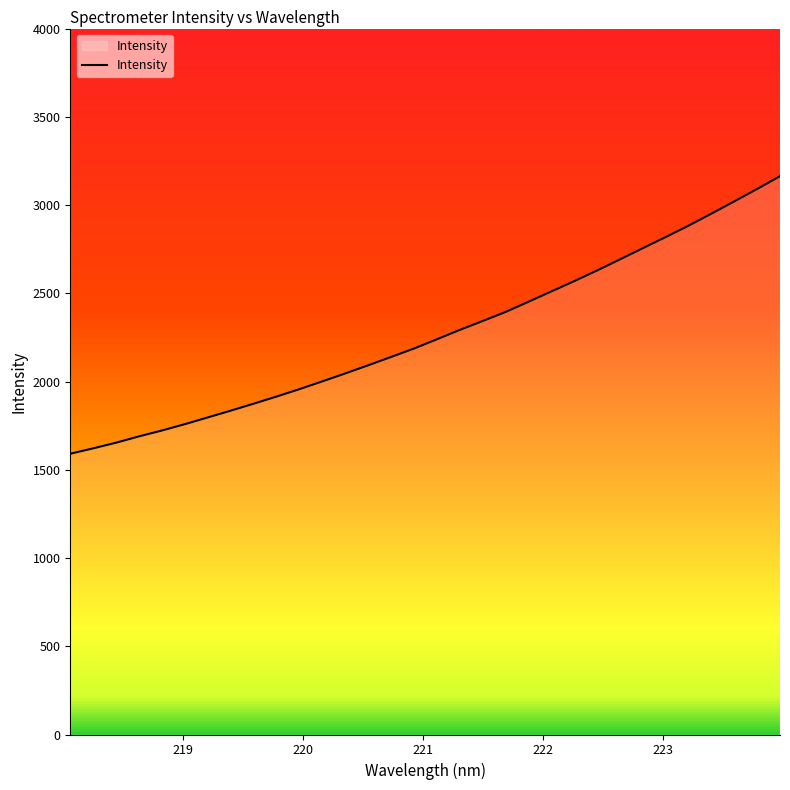

What is the maximum value shown in the chart?

3163.4